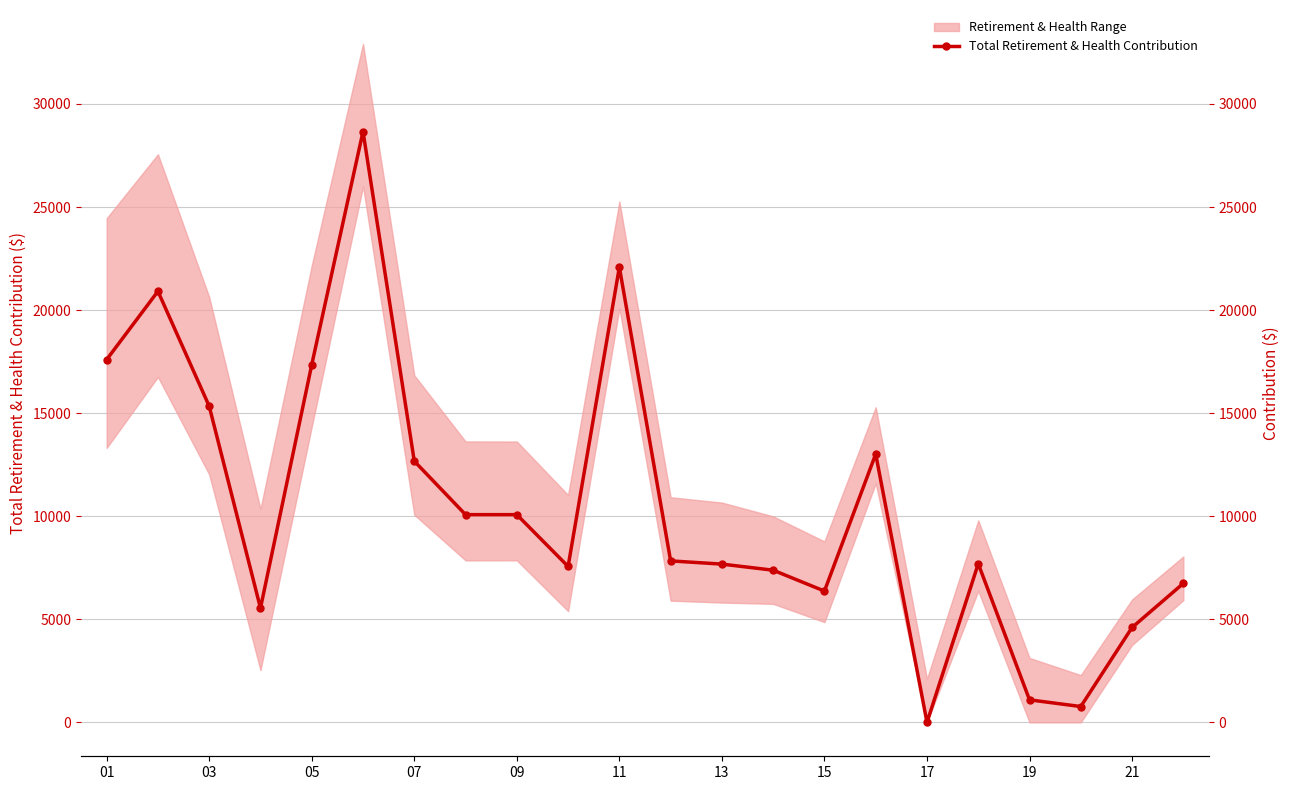

How many values are above zero?

21